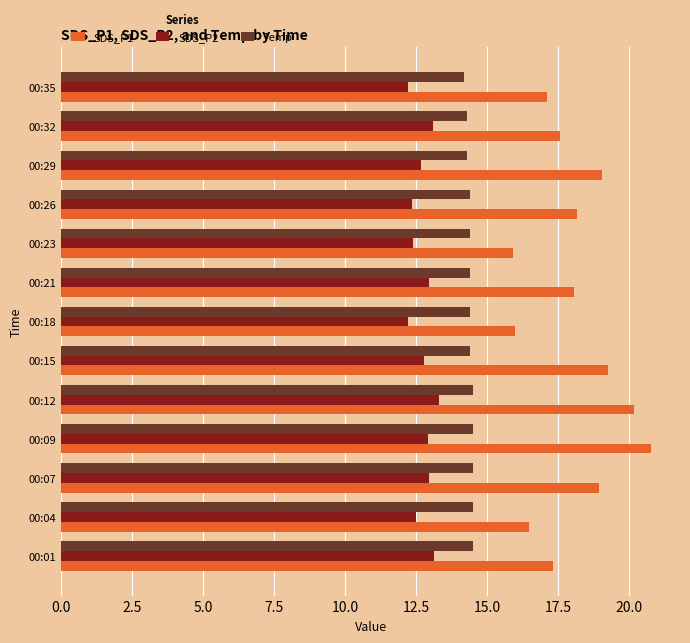

Rank the series by their maximum value, from highest to lowest.

SDS_P1, Temp, SDS_P2